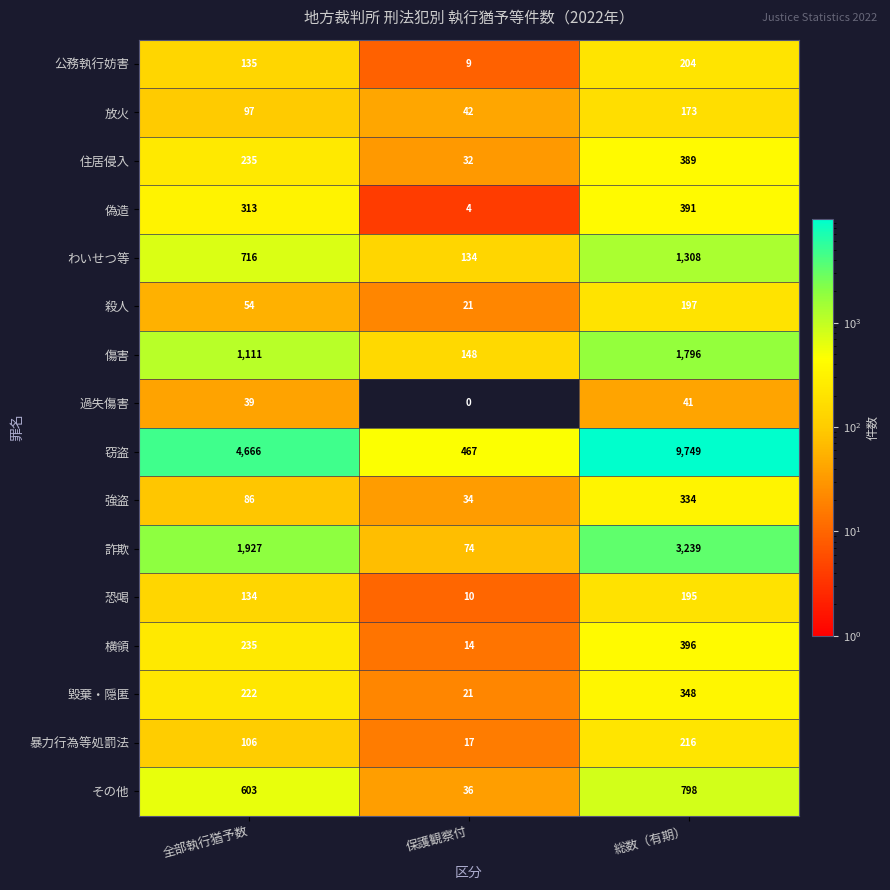

Which series has the widest spread of values?

窃盗